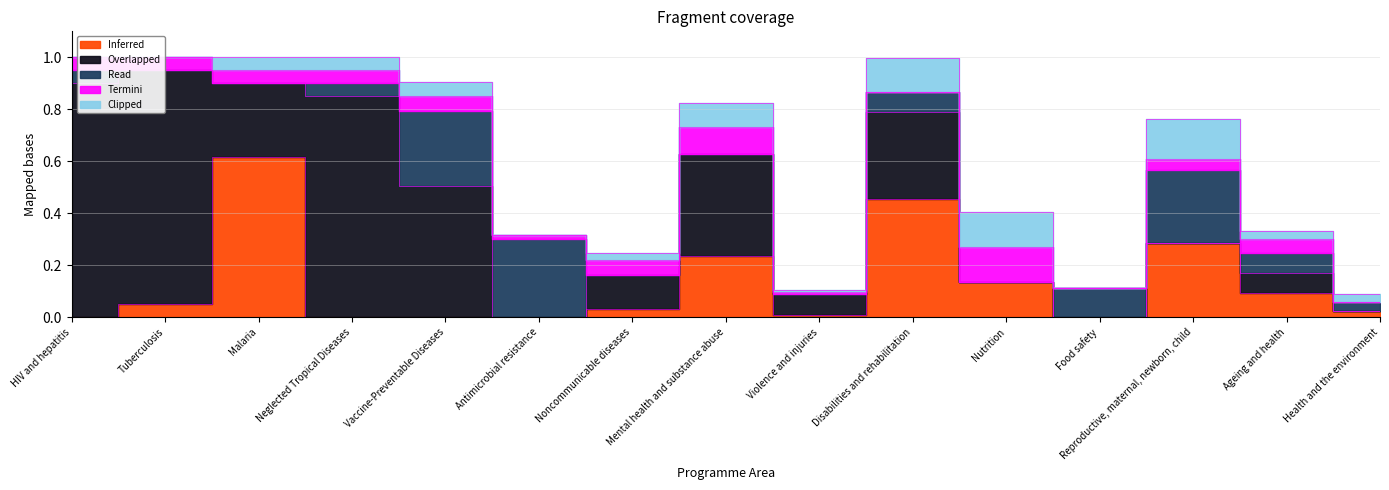

Reading right to left, list all the values displayed in this chart.

Inferred: 0.0	0.1	0.3	0.0	0.1	0.5	0.0	0.2	0.0	0.0	0.0	0.0	0.6	0.1	0.0
Overlapped: 0.0	0.1	0.0	0.0	0.0	0.3	0.1	0.4	0.1	0.0	0.5	0.8	0.3	0.9	0.9
Read: 0.0	0.1	0.3	0.1	0.0	0.1	0.0	0.0	0.0	0.3	0.3	0.1	0.0	0.0	0.1
Termini: 0.0	0.1	0.0	0.0	0.1	0.0	0.0	0.1	0.1	0.0	0.1	0.1	0.1	0.1	0.1
Clipped: 0.0	0.0	0.2	0.0	0.1	0.1	0.0	0.1	0.0	0.0	0.1	0.1	0.1	0.0	0.0